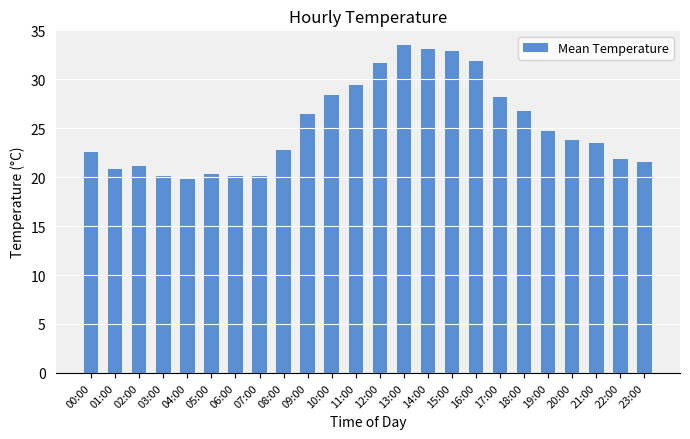

What is the label of the 14th bar from the left?

13:00